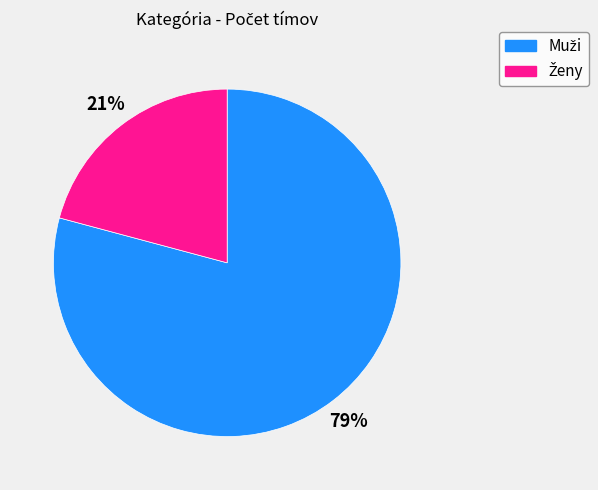

To the nearest percent, what is the difference between the largest and smallest slice percentages?

58%